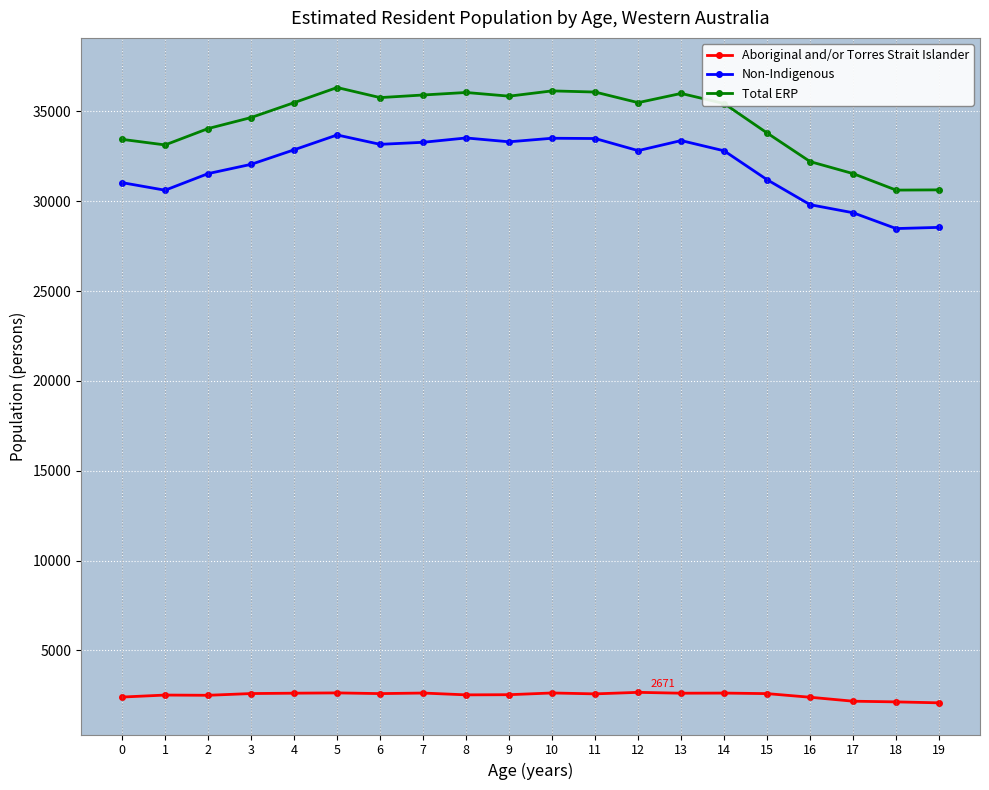

Is the value of Total ERP at 18 greater than the value of Aboriginal and/or Torres Strait Islander at 5?

Yes